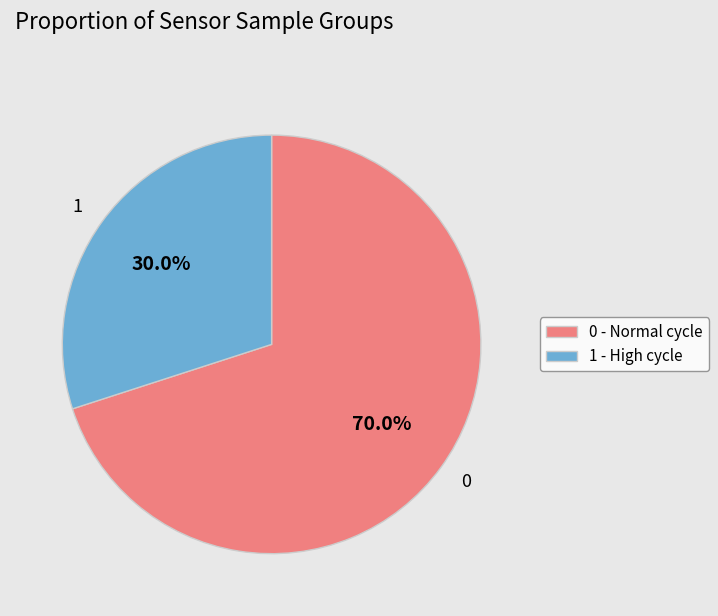

Does 0 represent more than half of the total?

Yes